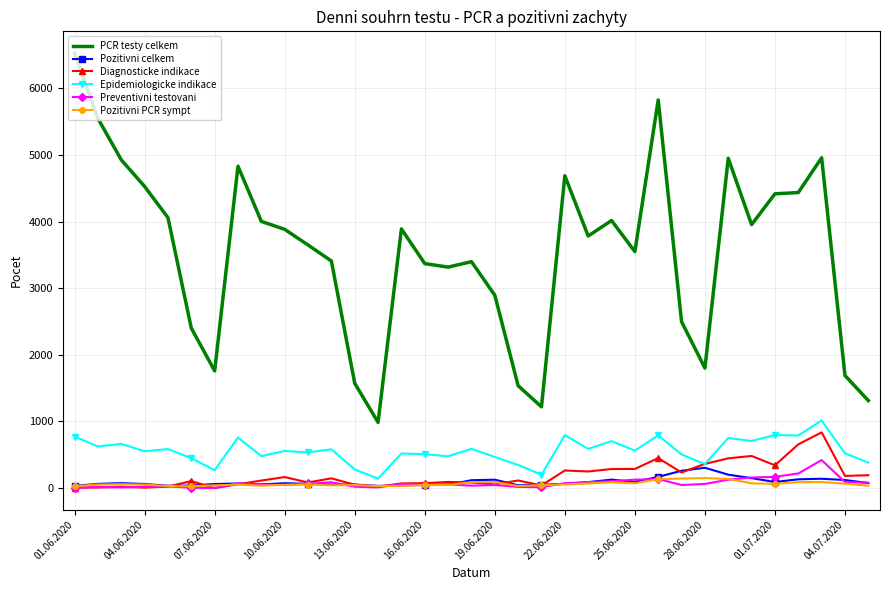

True or false: PCR testy celkem and Preventivni testovani cross at least once.

False